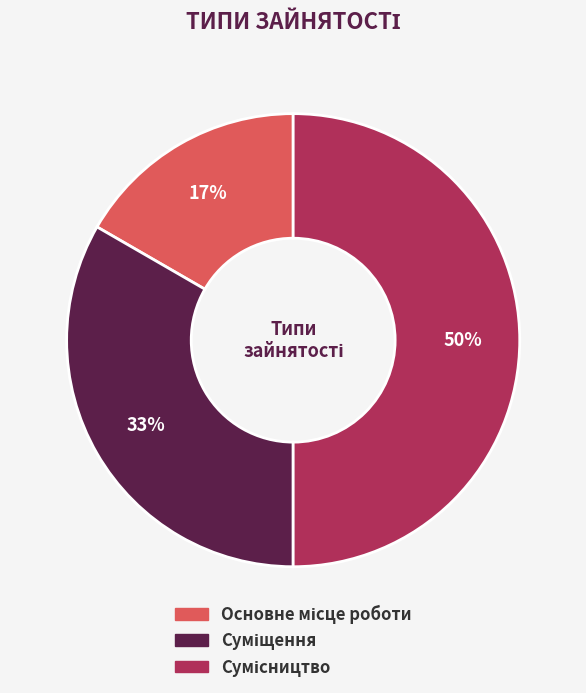

To the nearest percent, what is the average slice percentage?

33%